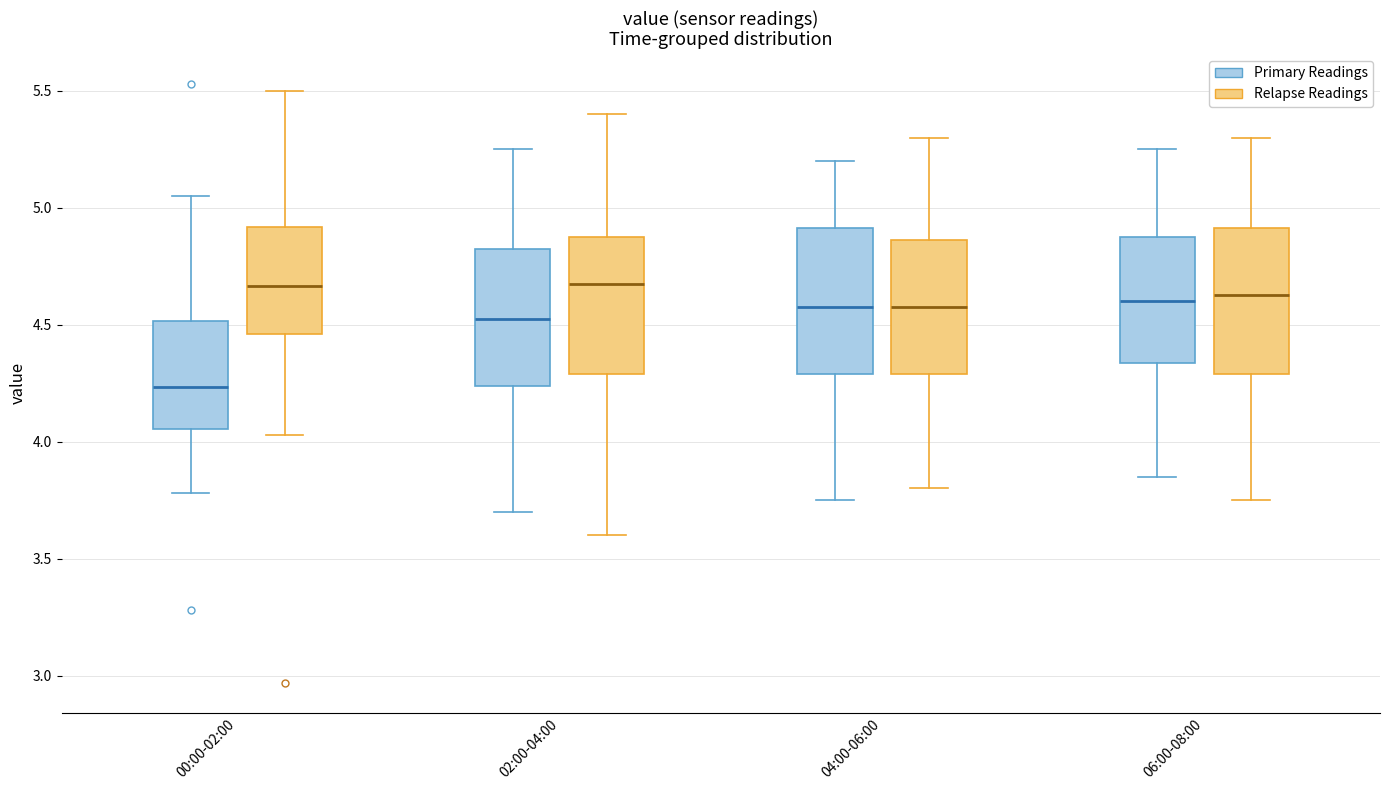

Where is the upper edge of the box for 06:00-08:00 (Primary Readings) on the y-axis? The values are not printed on the chart, so give them approximately, as read against the axis.

4.90